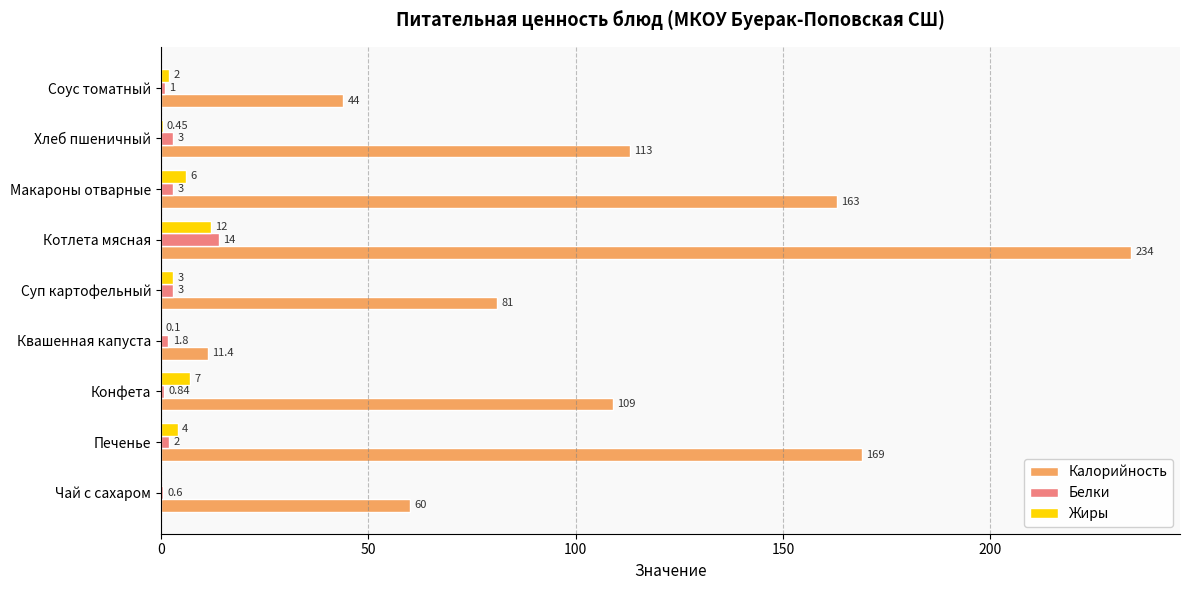

What is the sum of the Калорийность values at Соус томатный and Хлеб пшеничный?

157.0